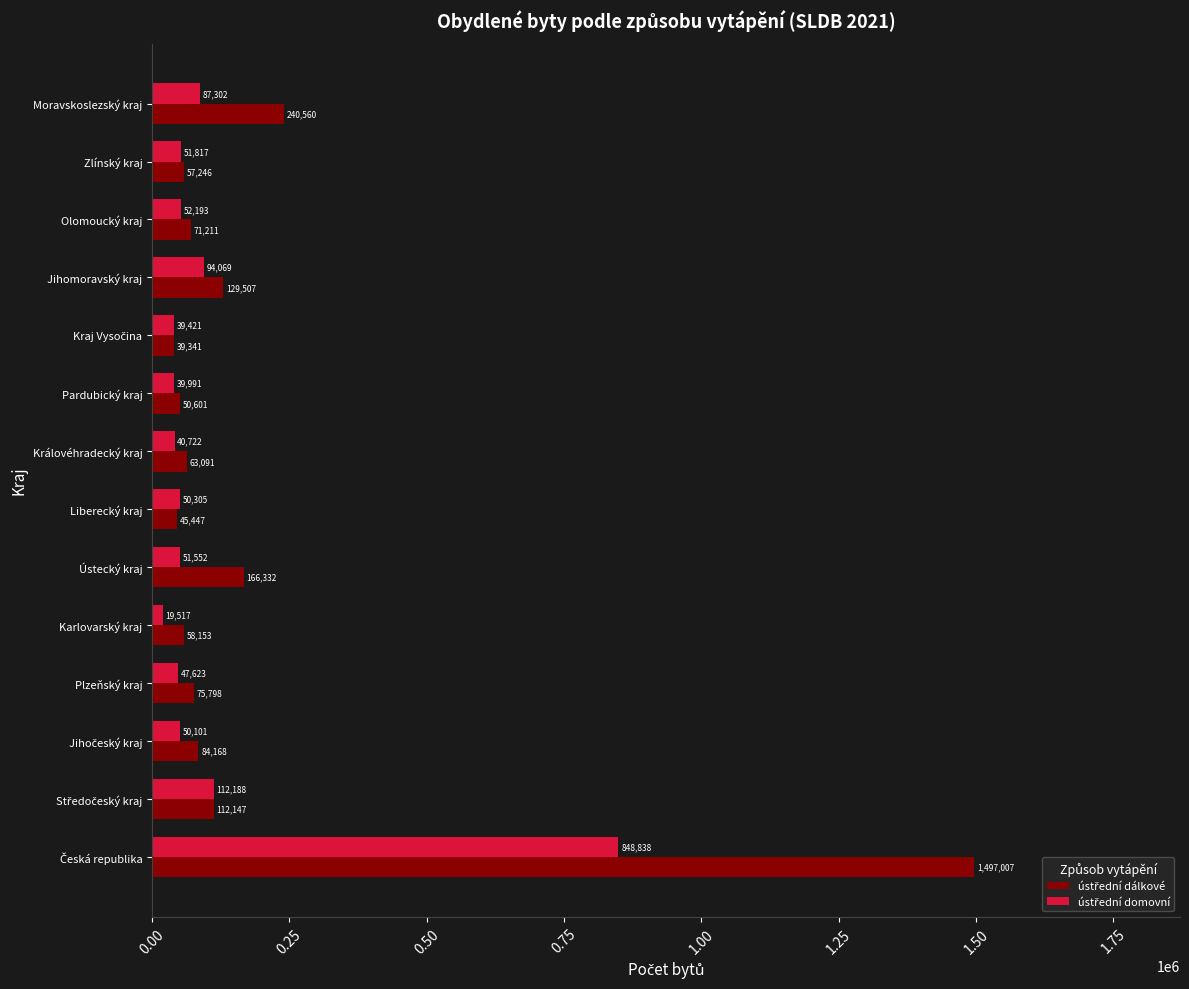

Which category has the lowest value across all series?

Karlovarský kraj